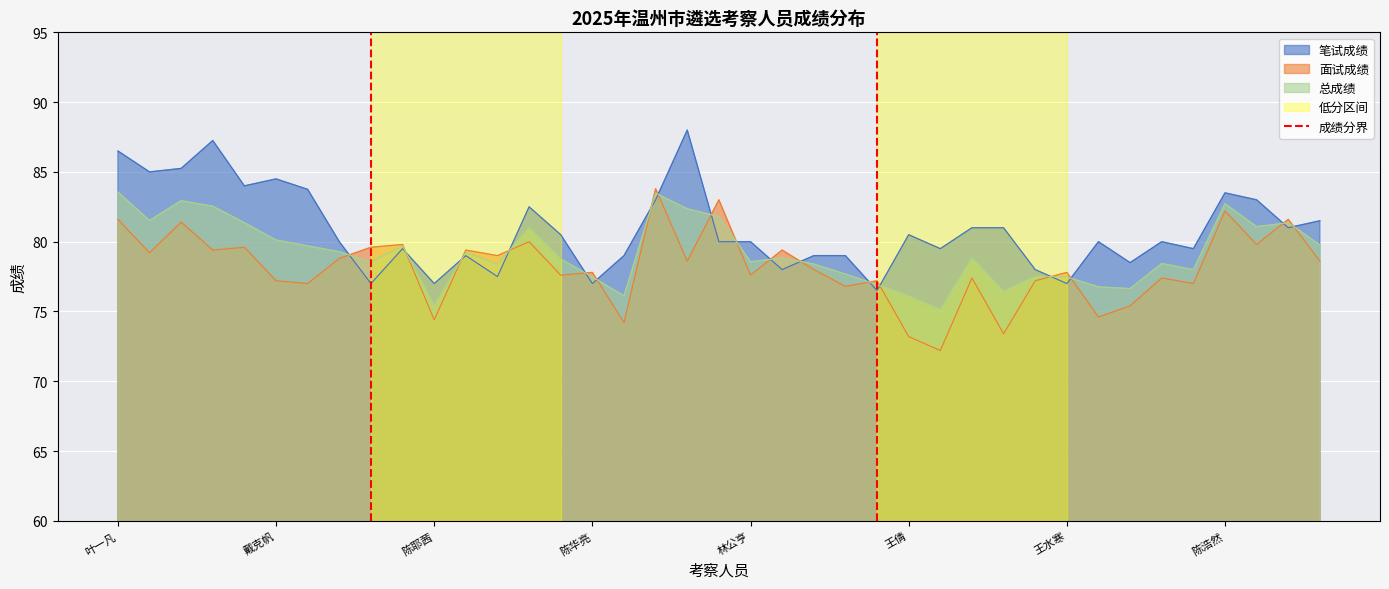

What is the highest value of the 面试成绩 series?

83.8